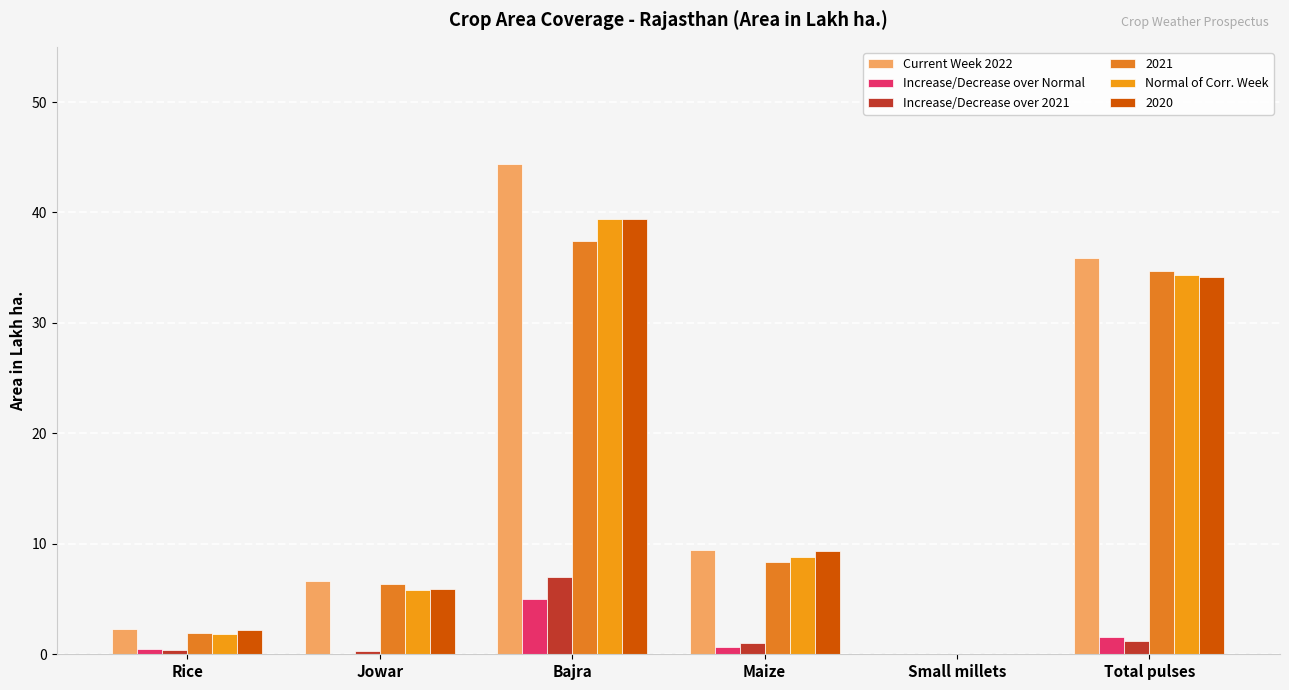

What is the difference between the Normal of Corr. Week values at Maize and Bajra?

30.7